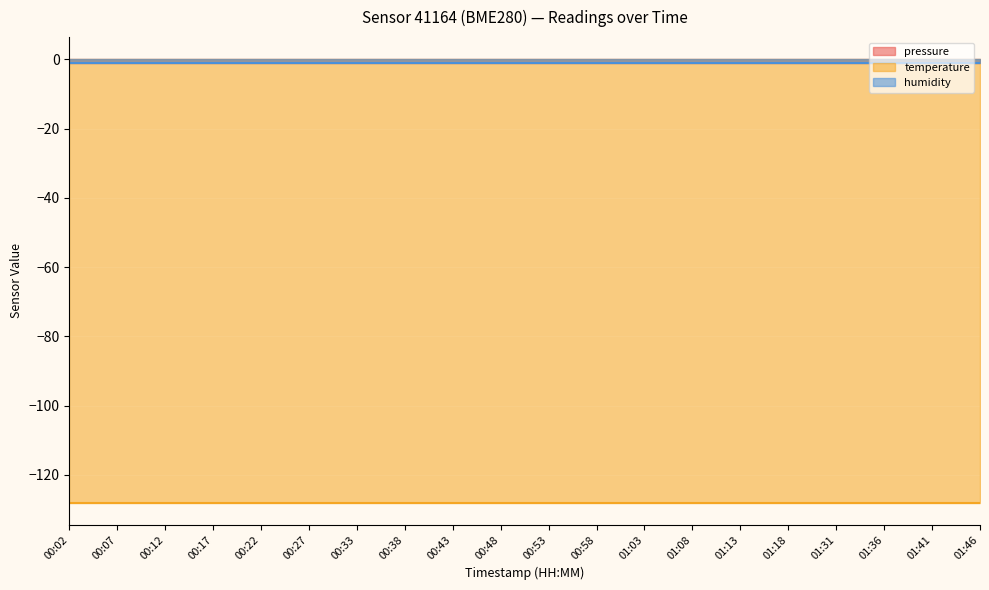

True or false: pressure and humidity cross at least once.

False